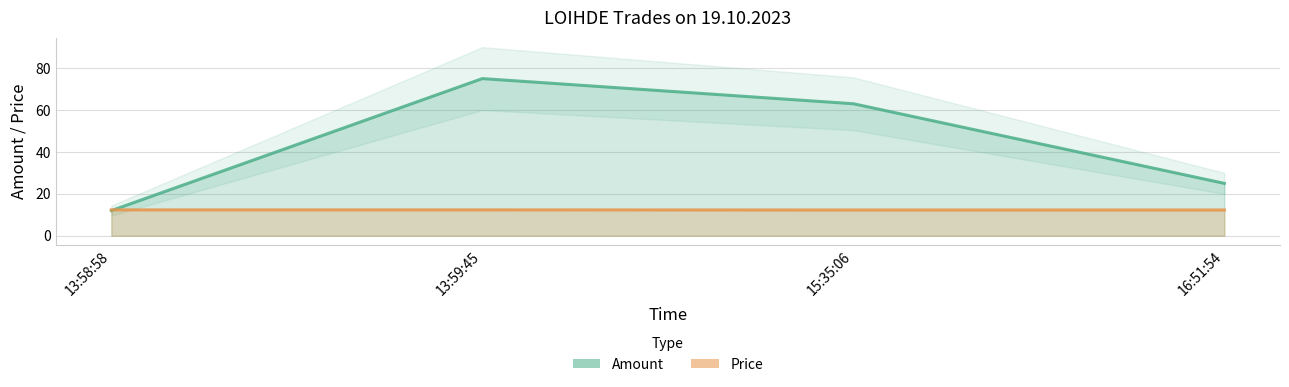

Where do Price and Amount first cross each other?

13:58:58 and 13:59:45